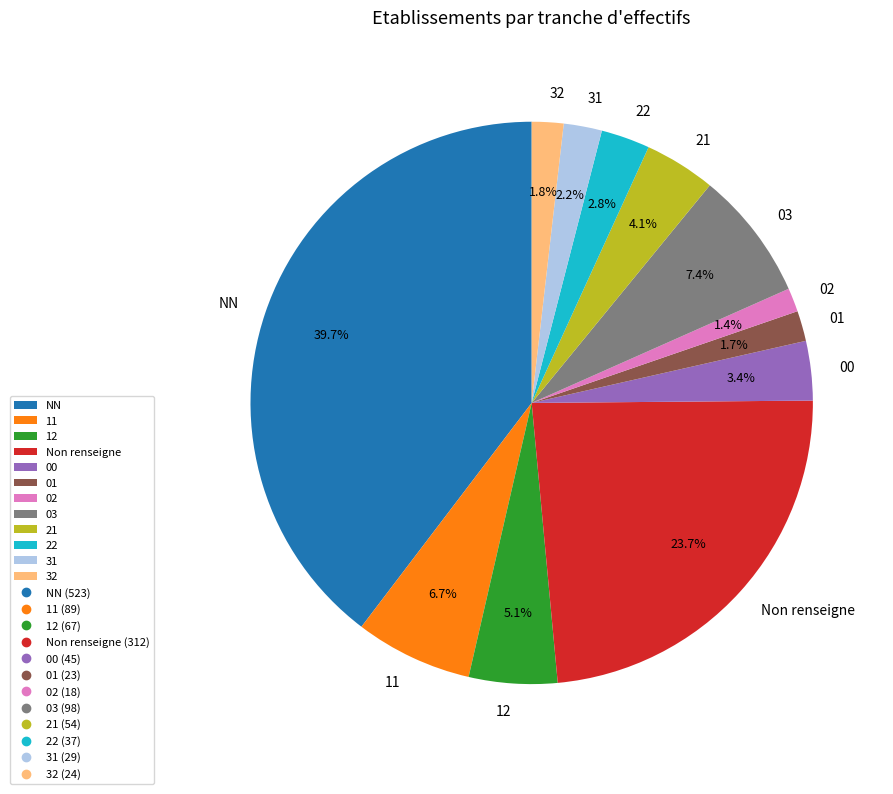

How many slices are in this pie chart?

12